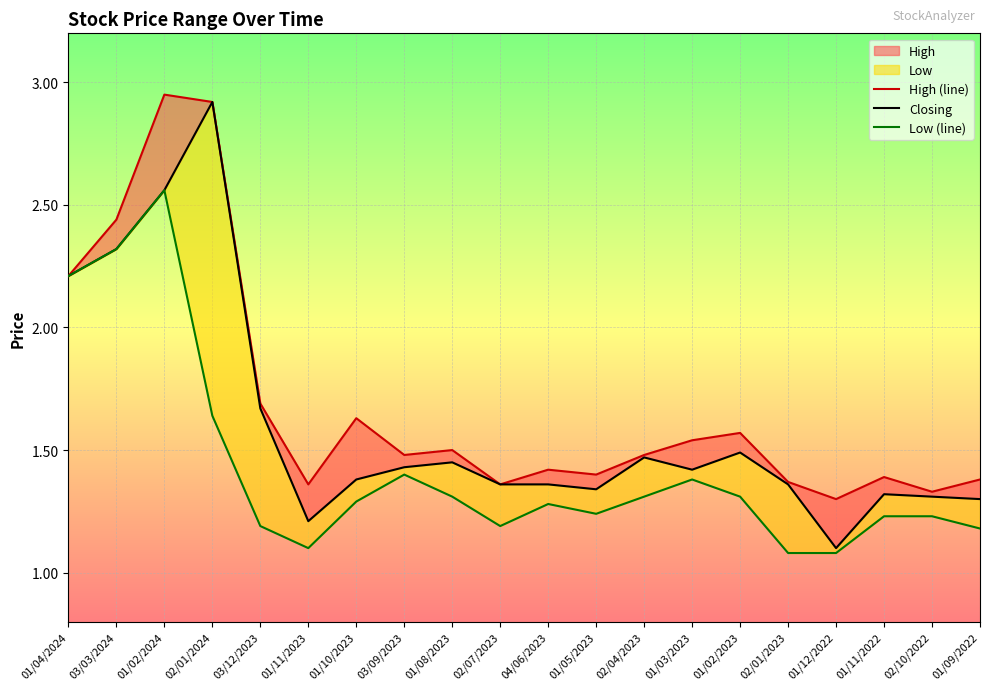

What is the smallest value displayed?

1.1